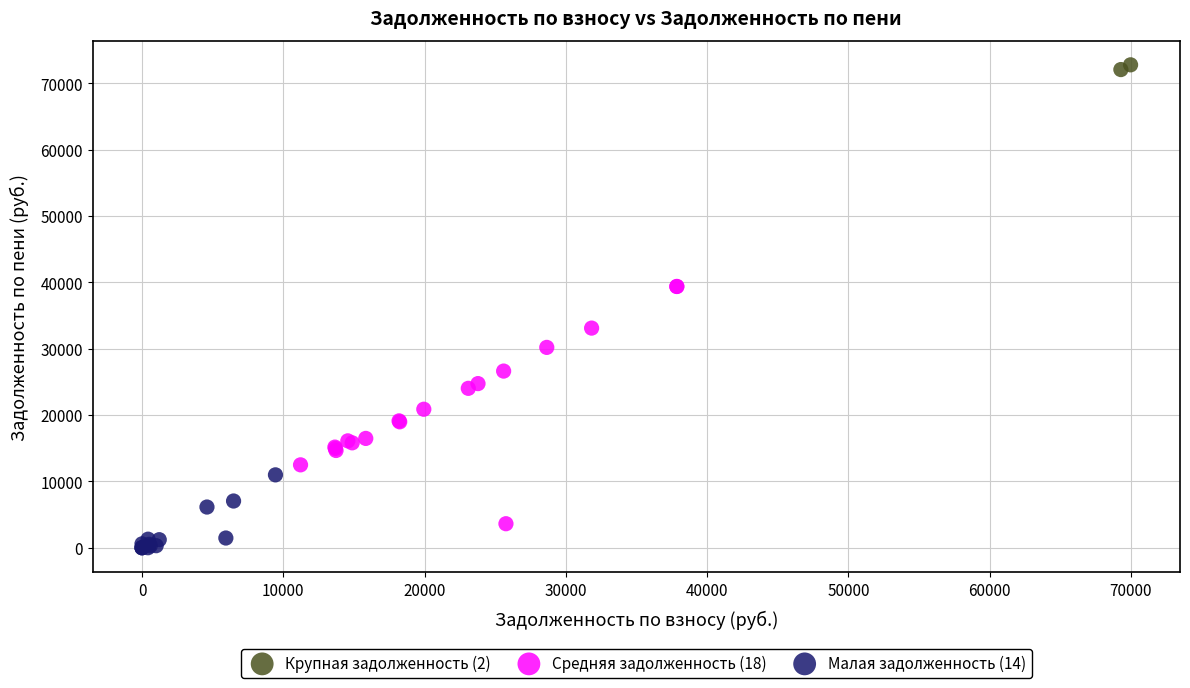

Which series has the widest spread of Y values?

Средняя задолженность (18)